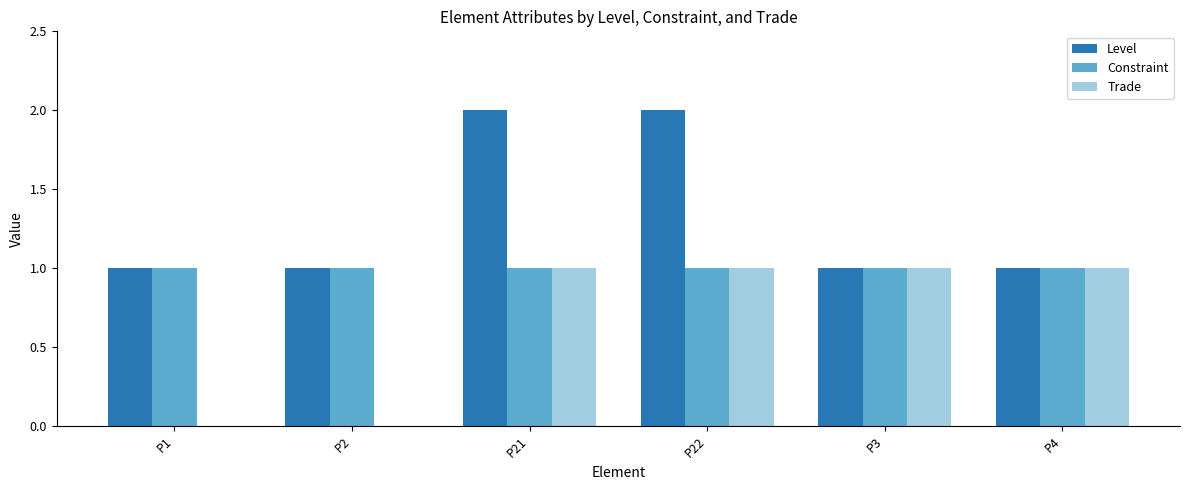

What is the total value across all series at P4?

3